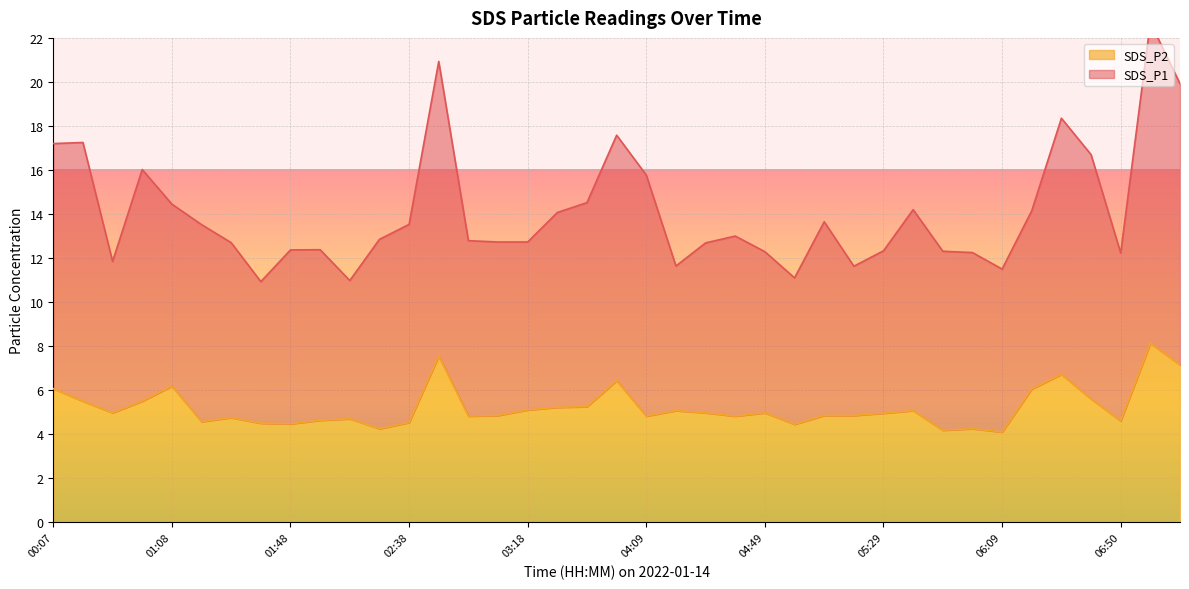

The SDS_P2 series shows 5.0 at 04:29. True or false?

True